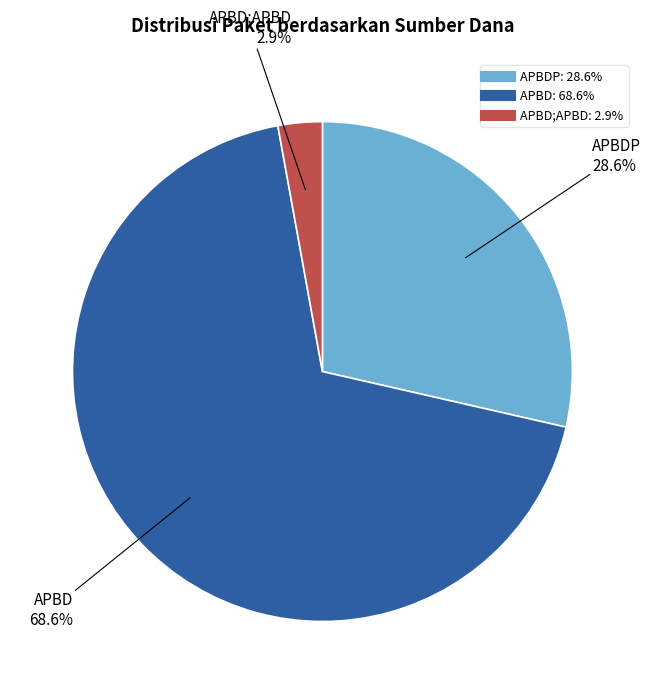

Is there a majority slice in this chart?

Yes